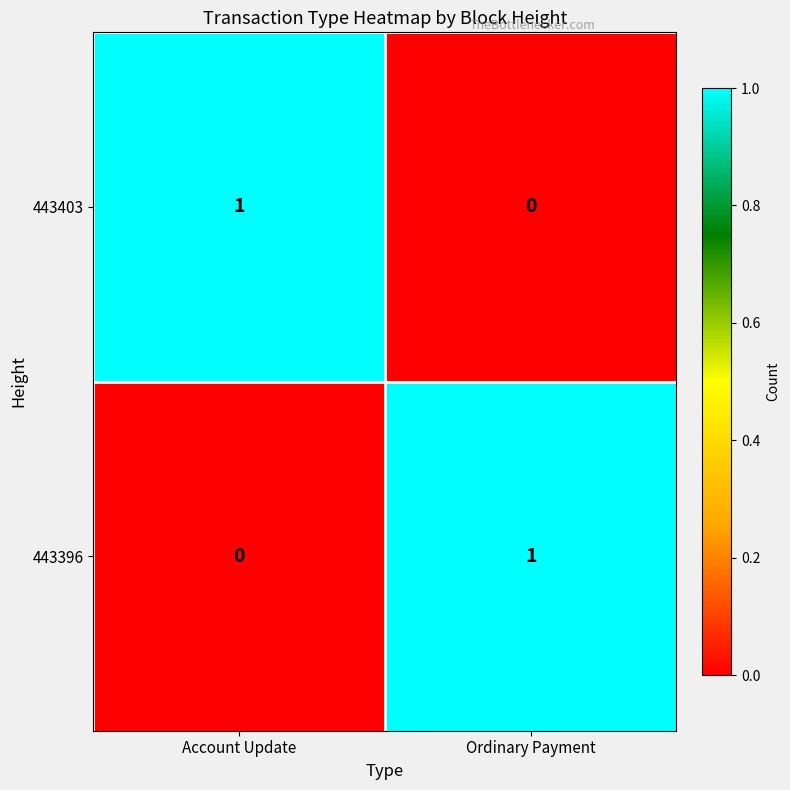

Rank the series at Account Update from highest to lowest value.

443403, 443396